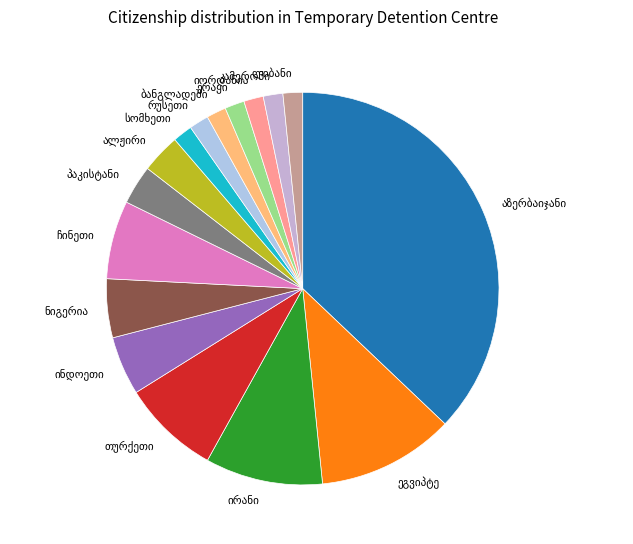

Does any single category account for the majority?

No